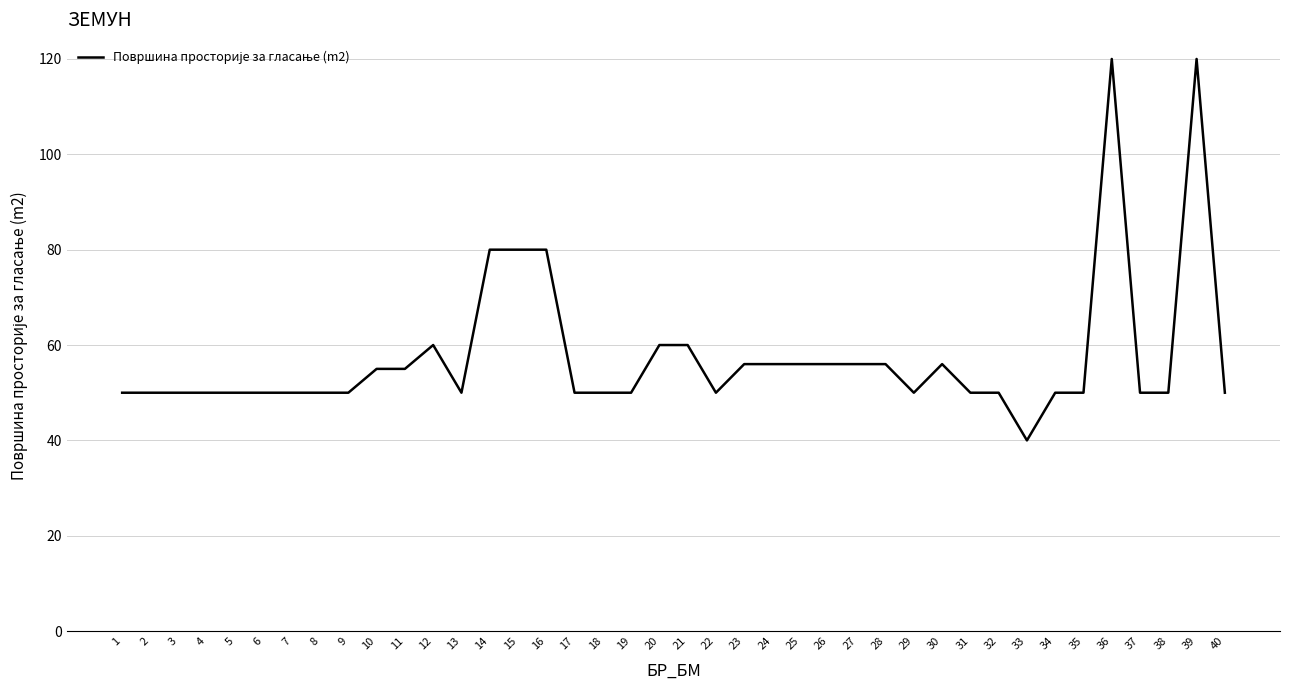

What is the difference between the maximum and minimum values?

80